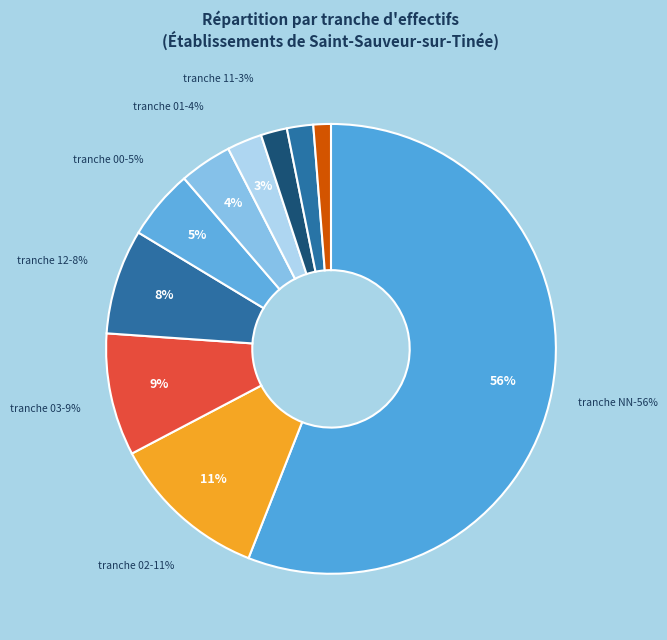

How much of the chart is everything except 22?

98.8%